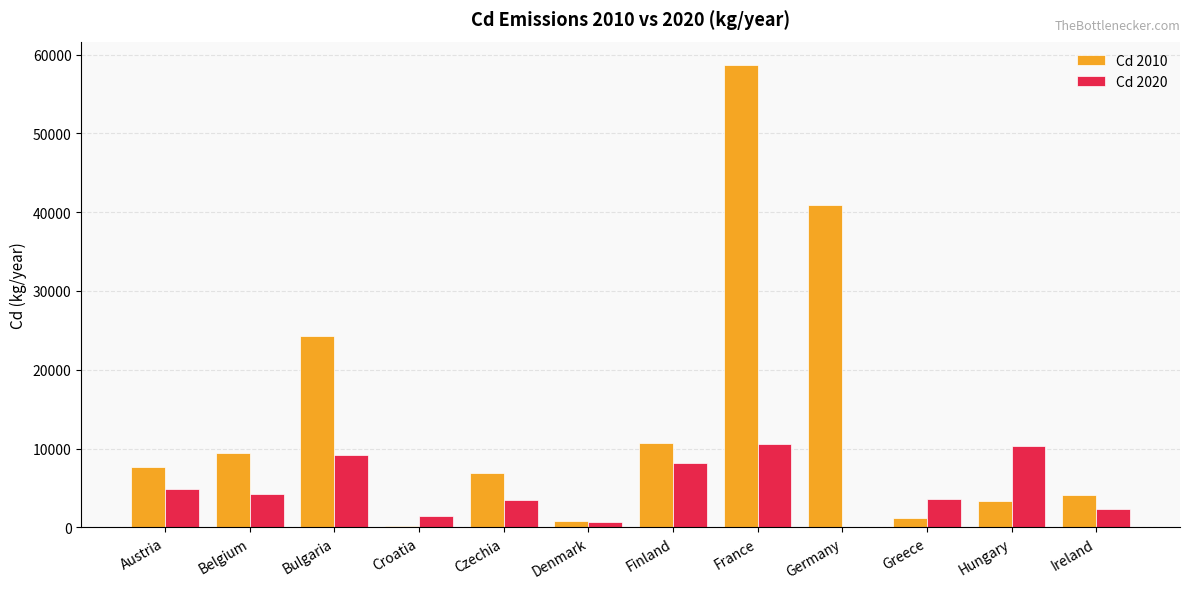

Where does the Cd 2020 series first go above 4256?

Austria